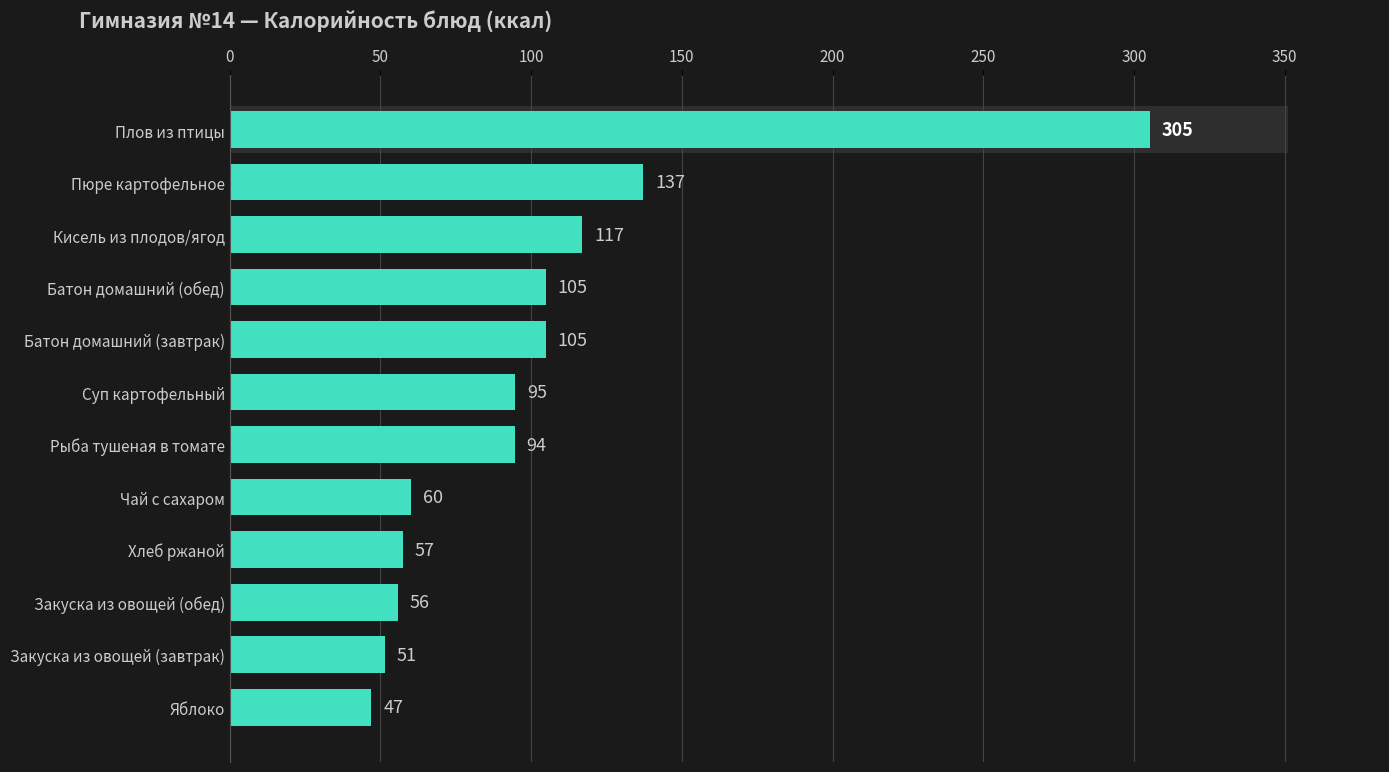

What position from the left is Рыба тушеная в томате?

7